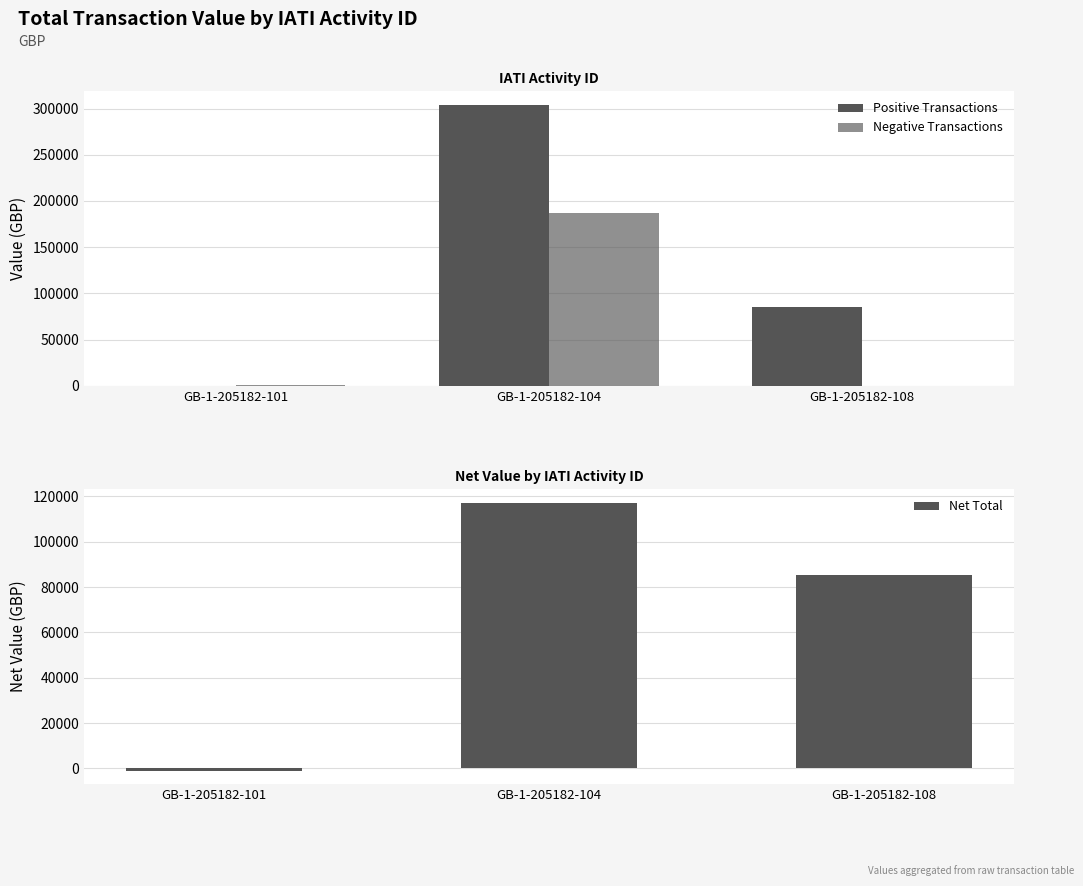

At which label does Net Total reach its minimum?

GB-1-205182-101